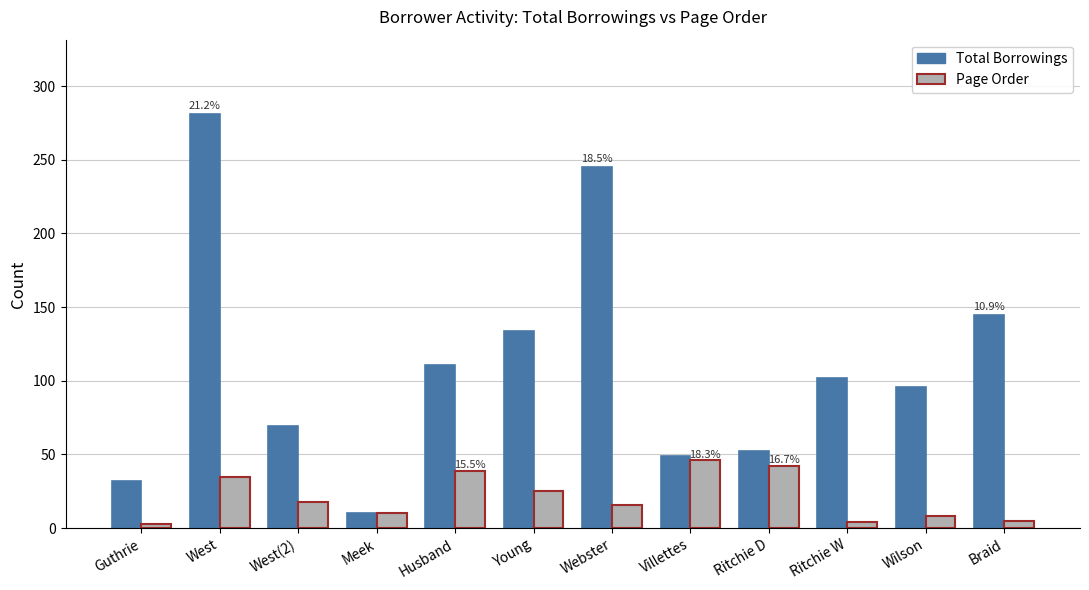

Rank the series by their average value, from highest to lowest.

Total Borrowings, Page Order